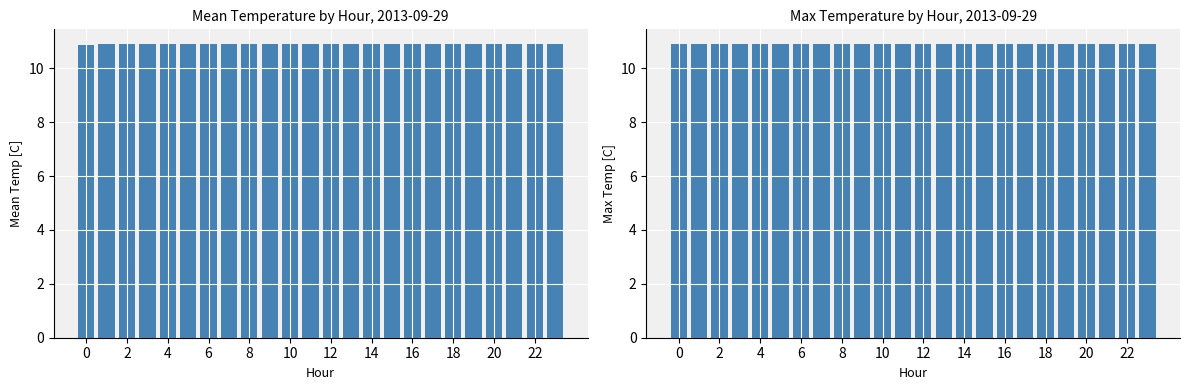

Is it true that Mean Temperature (C) equals 10.9 at 12?

True